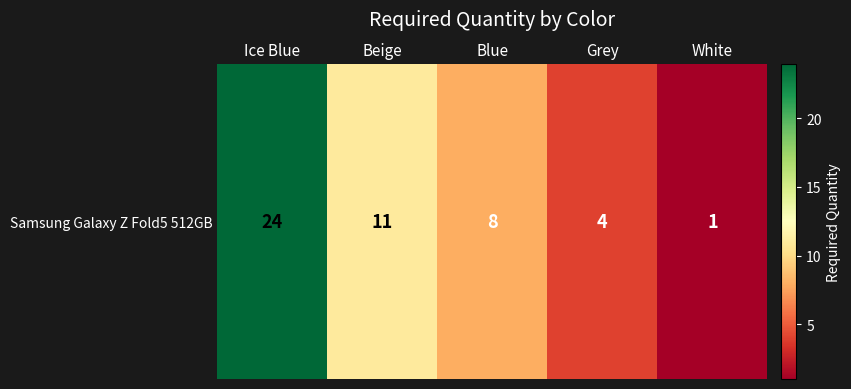

What is the minimum value shown in the chart?

1